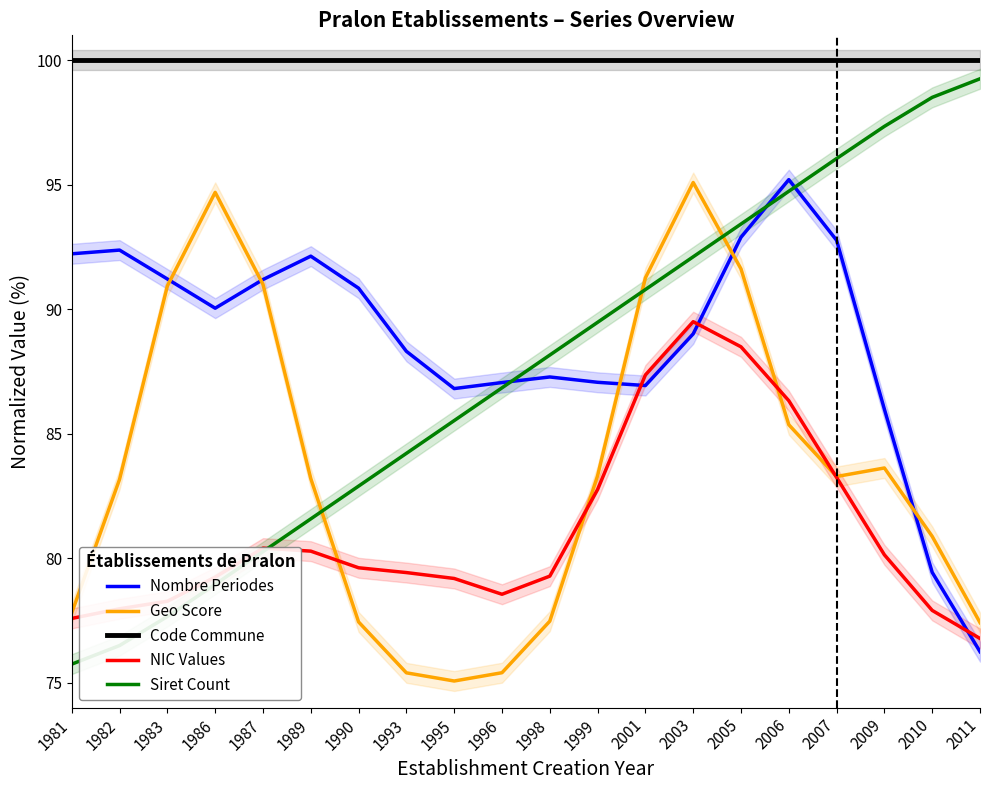

How many categories are shown in the chart?

20